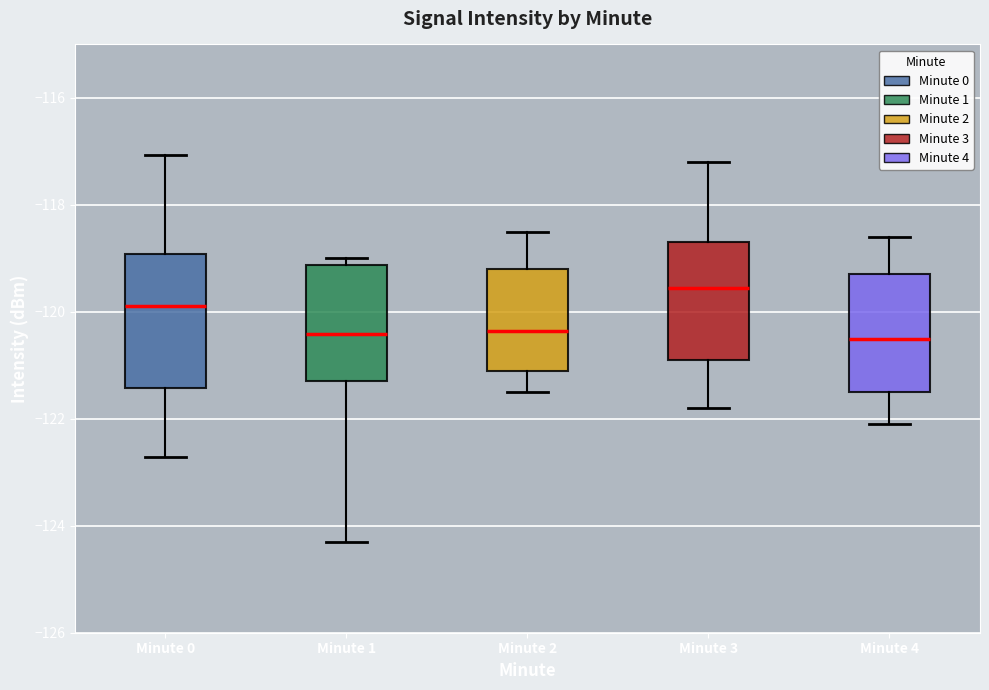

Where is the upper edge of the box for Minute 4 on the y-axis? The values are not printed on the chart, so give them approximately, as read against the axis.

-119.2